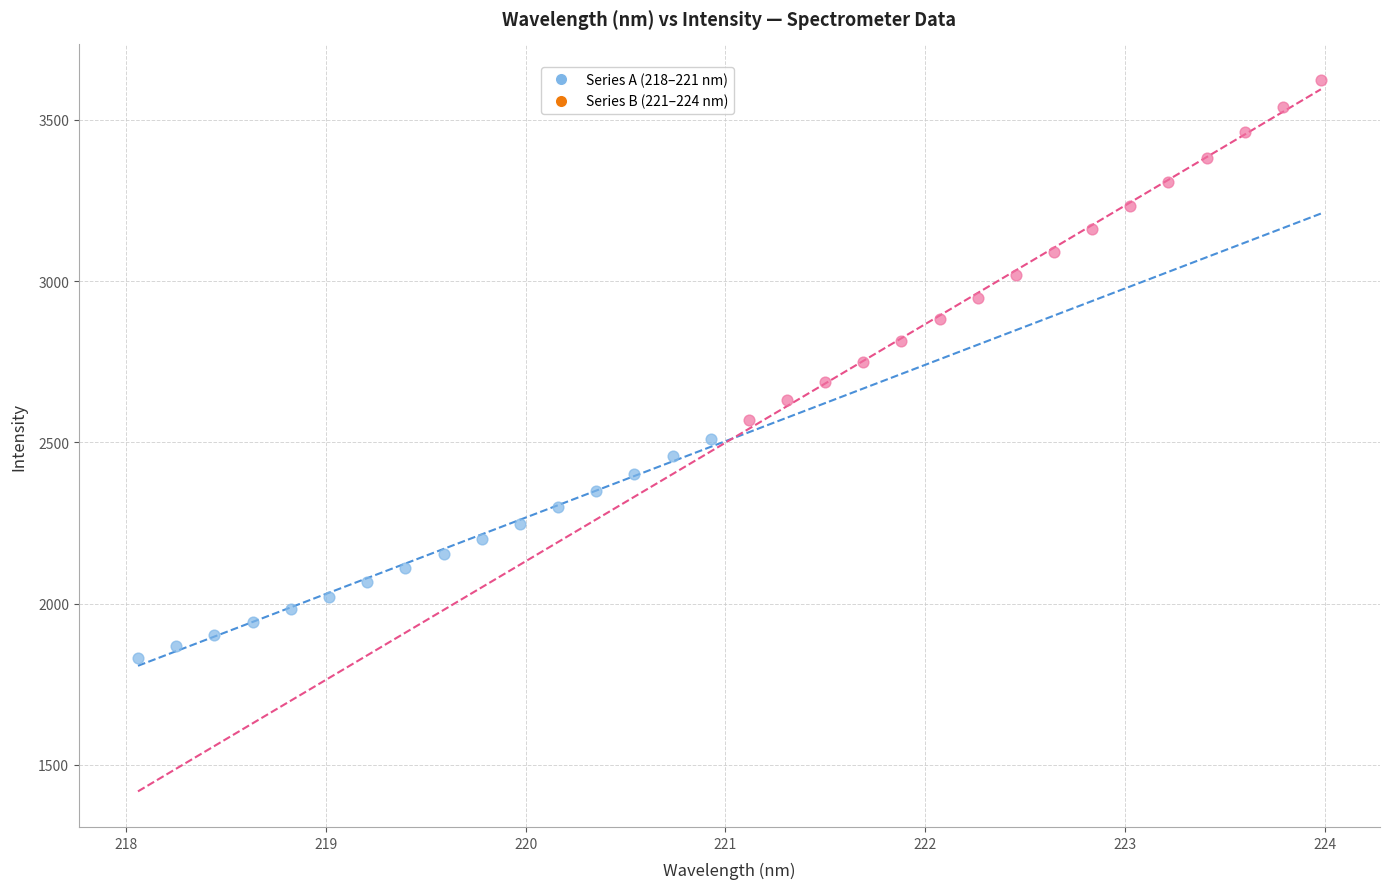

Which series contains the lowest Y value?

Series A (218–221 nm)